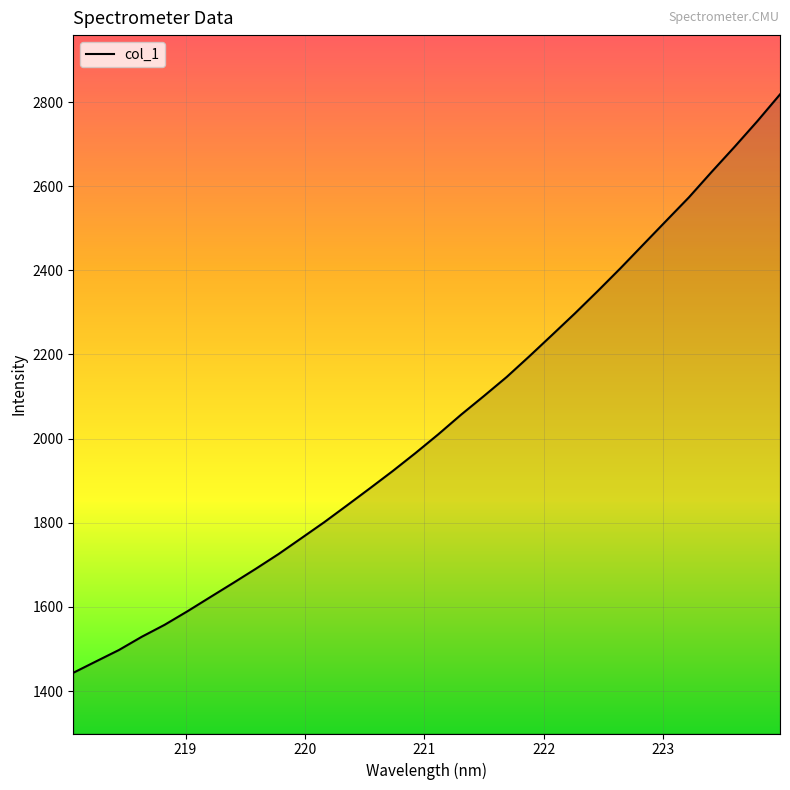

True or false: there are more than 0 points higher than both neighbors.

False